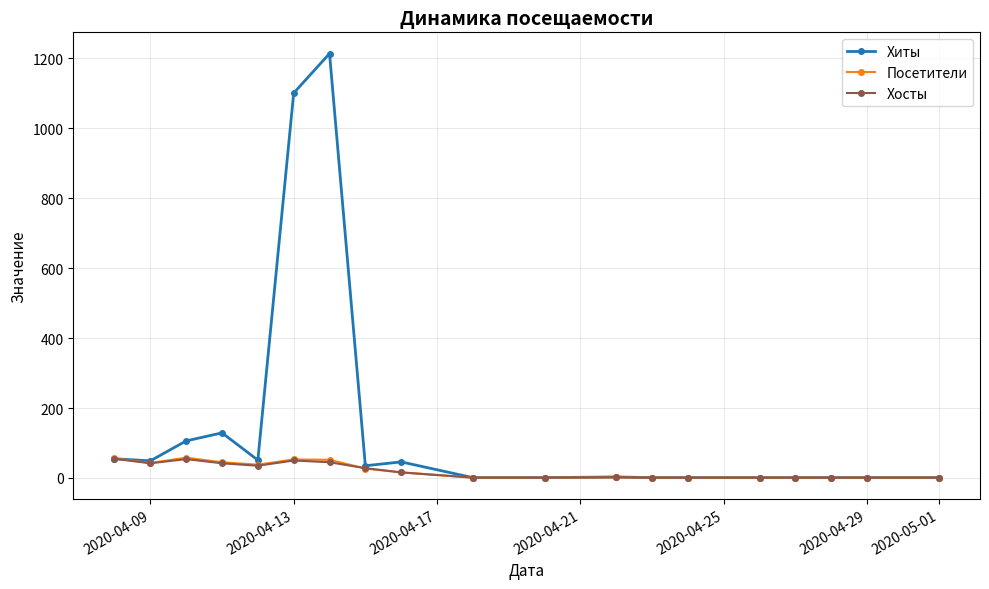

Which series has the largest range (max minus min)?

Хиты